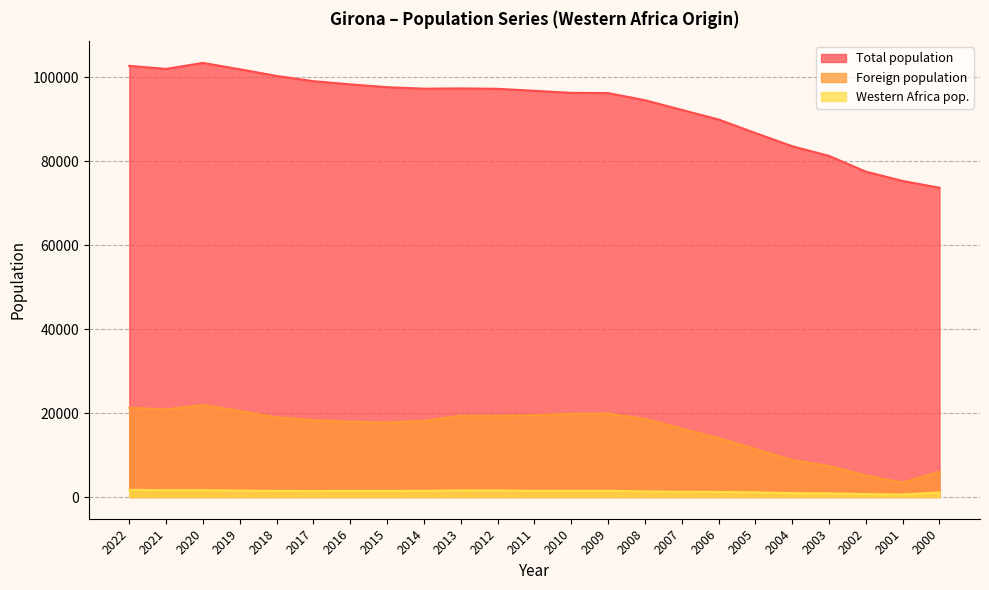

Between 2022 and 2014, which series saw the biggest shift?

Total population